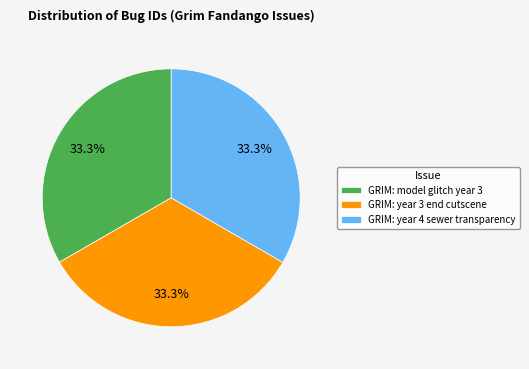

What is the ratio of the value at GRIM: year 4 sewer transparency to the value at GRIM: model glitch year 3?

1.0